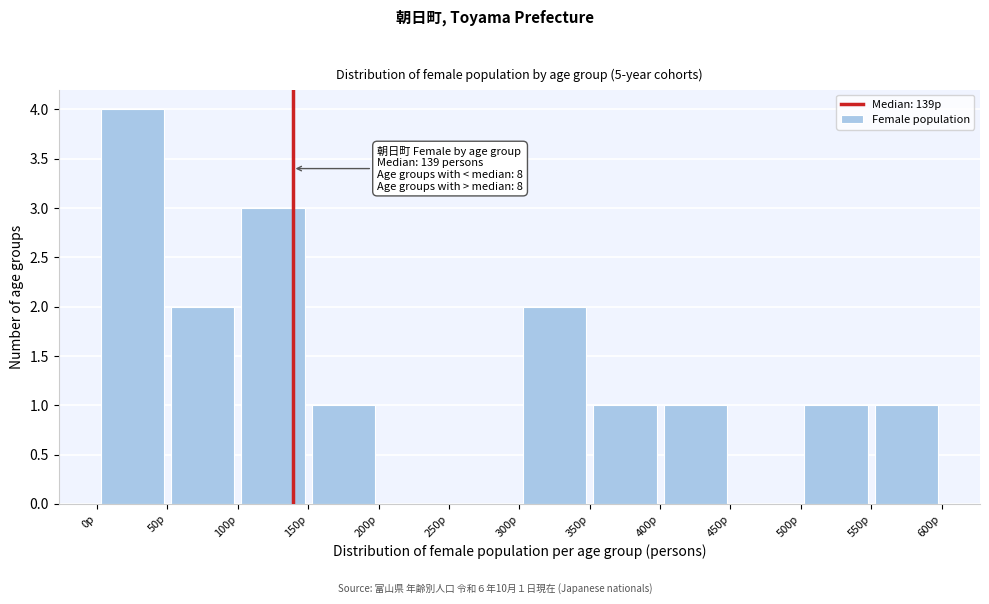

Which range on the x-axis has the tallest bar?

0 to 50